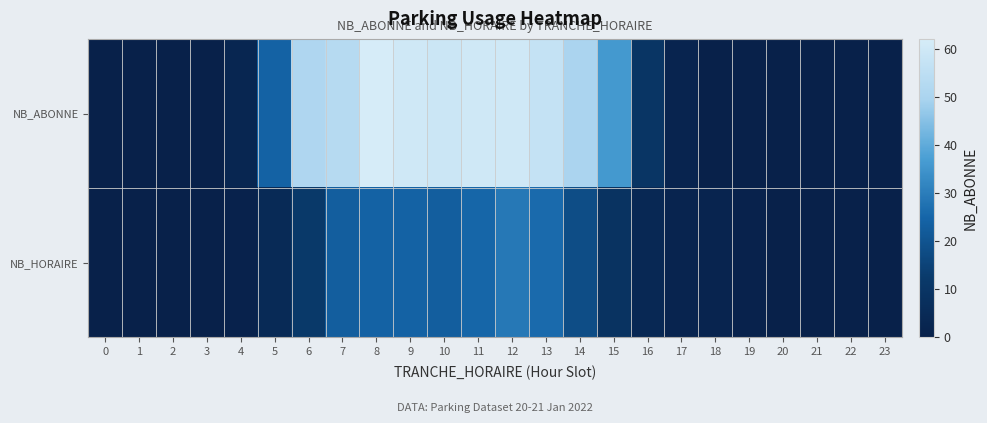

At how many categories does at least one series exceed 12?

11